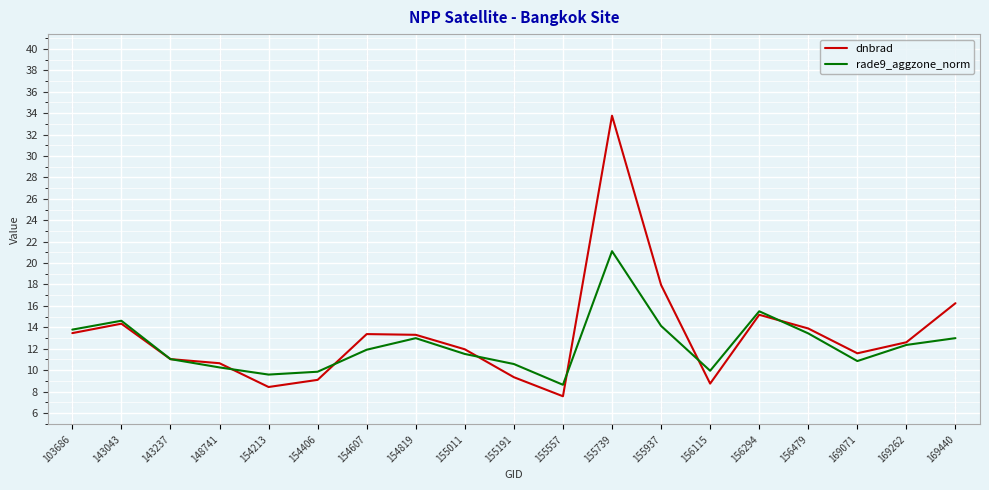

What is the difference between the second highest and minimum values in the rade9_aggzone_norm series?

6.9